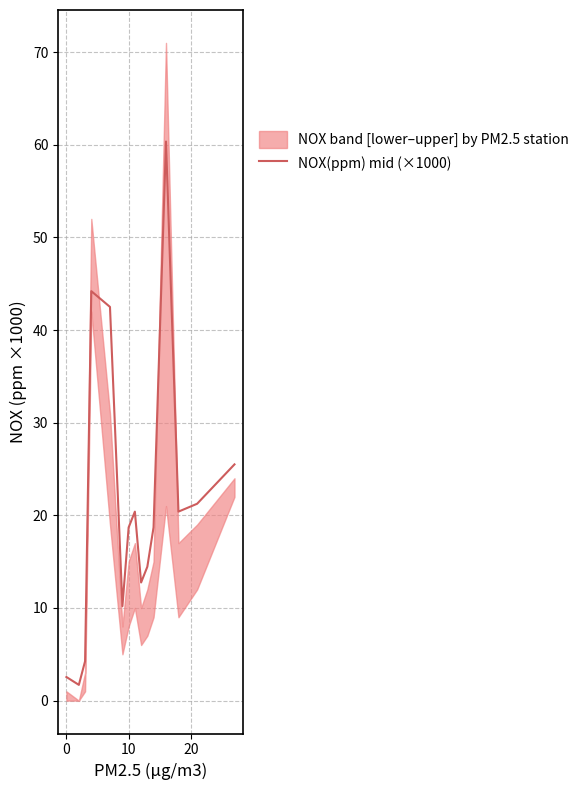

What is the lowest value of the NOX(ppm) mid (×1000) series?

1.7